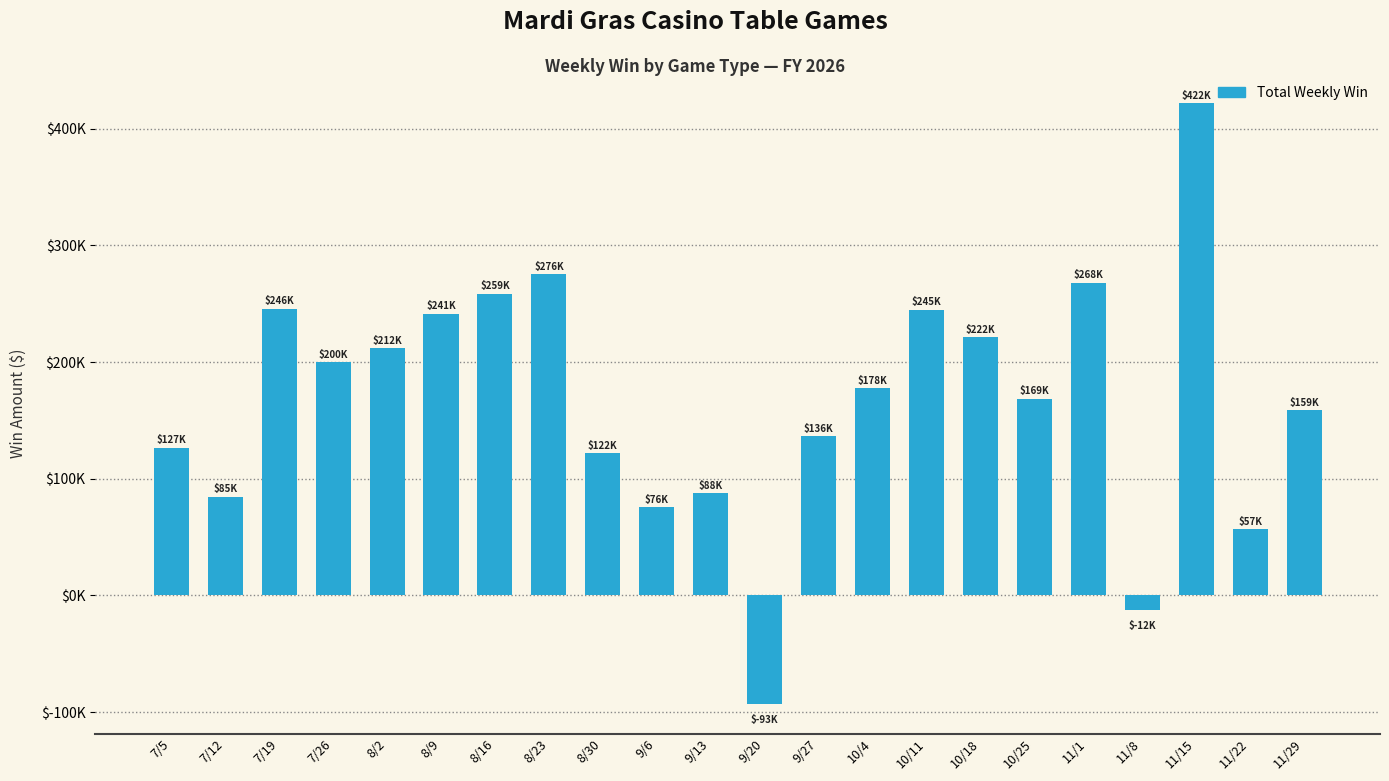

Reading left to right, what are all the values shown in this chart?

7/5=126637.2	7/12=84732.0	7/19=245859.8	7/26=199674.2	8/2=212049.8	8/9=241408.2	8/16=258614.8	8/23=275612.5	8/30=121999.6	9/6=75530.5	9/13=87688.8	9/20=-92710.5	9/27=136387.0	10/4=177759.5	10/11=245022.0	10/18=221561.2	10/25=168591.8	11/1=268083.5	11/8=-12149.5	11/15=422017.8	11/22=56737.2	11/29=158532.8